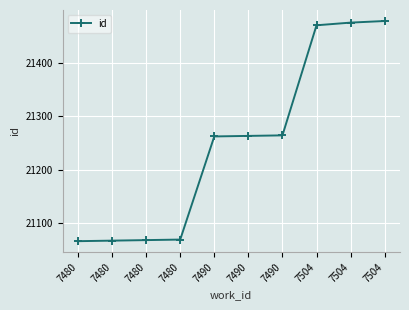

How many values are below 21263?

5